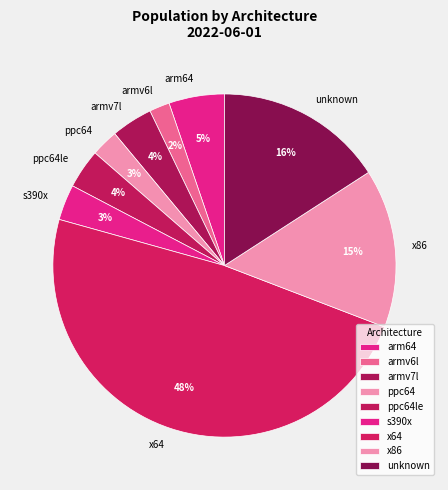

To the nearest percent, what is the difference between the x86 and ppc64le slice percentages?

11%